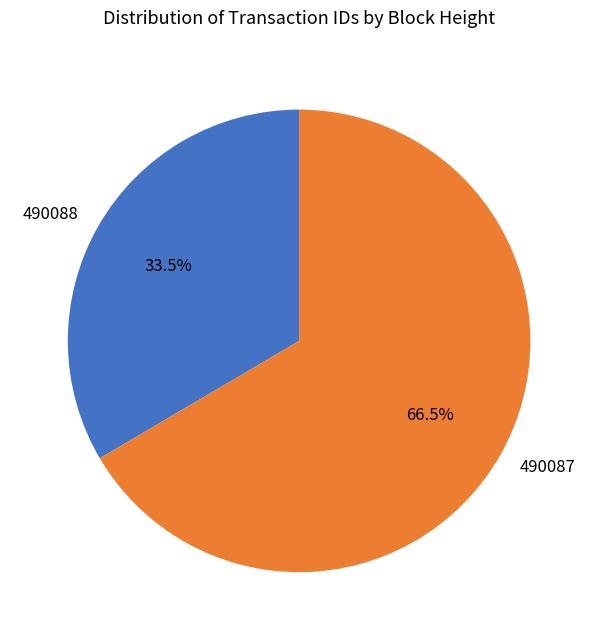

What is the largest slice in the pie chart?

490087